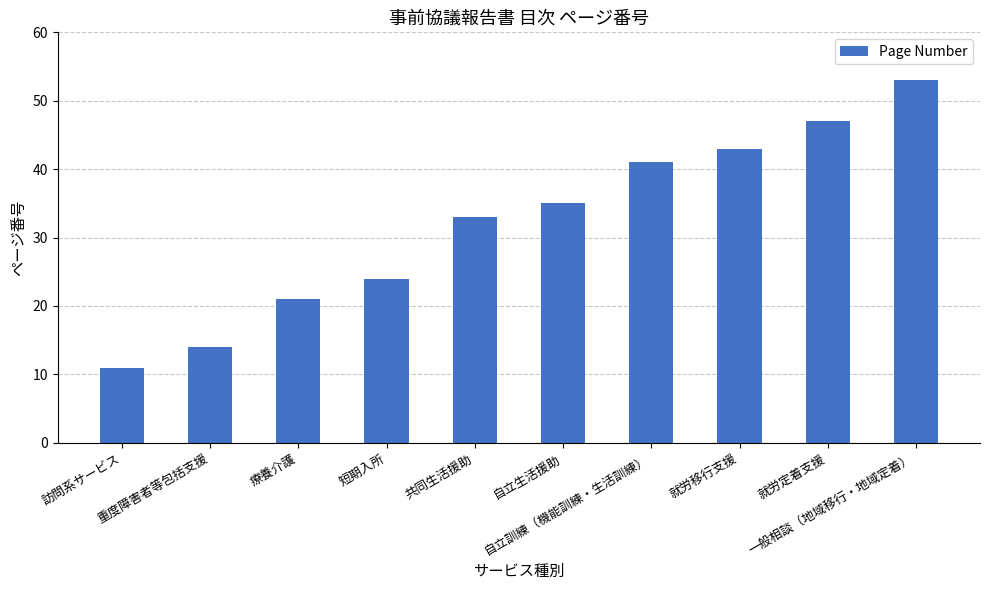

How many series are shown in this chart?

1